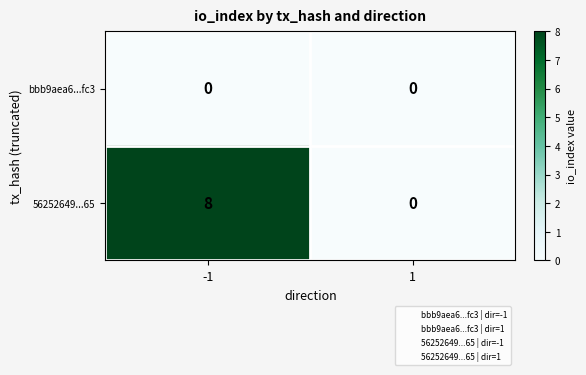

List the series in order of their overall mean, highest first.

56252649...65, bbb9aea6...fc3